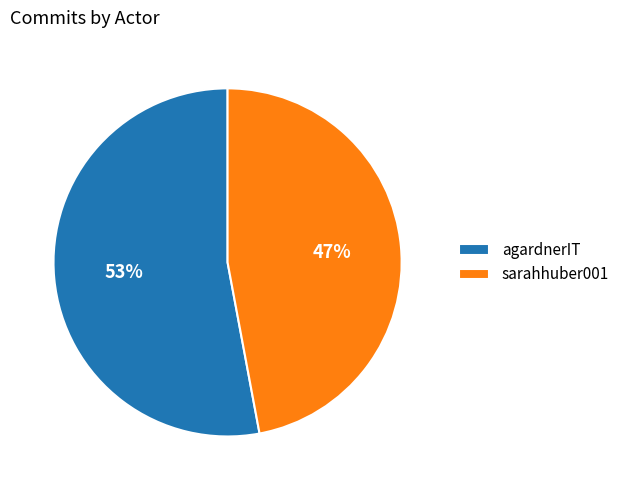

The agardnerIT slice represents 53% of the pie. True or false?

True